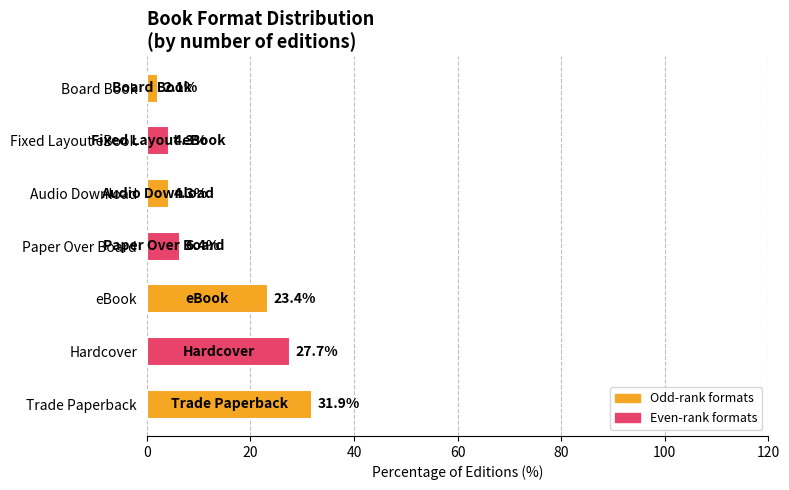

Does the chart contain any negative values?

No